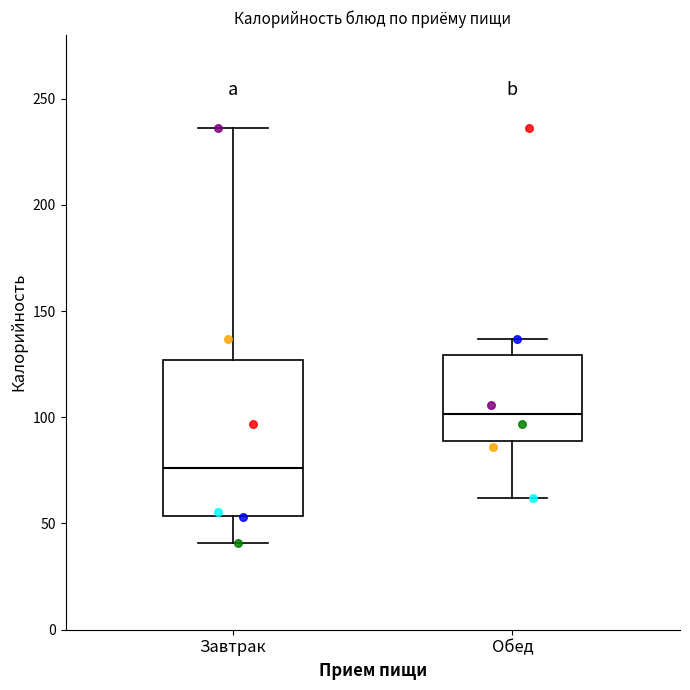

Comparing the boxes themselves (not the whiskers), which one is the tallest?

Завтрак